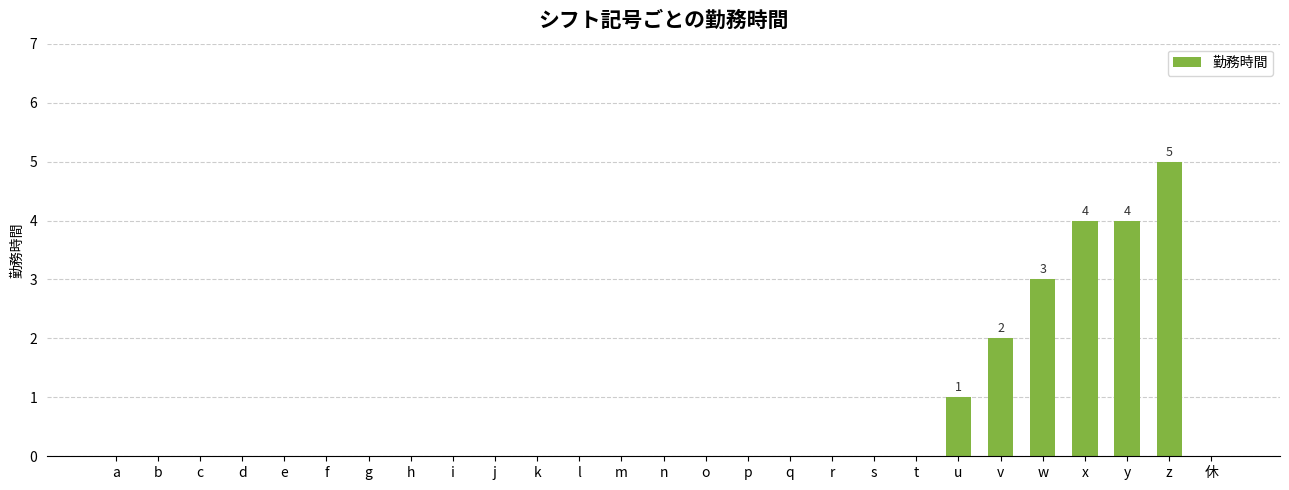

What is the sum of all values?

19